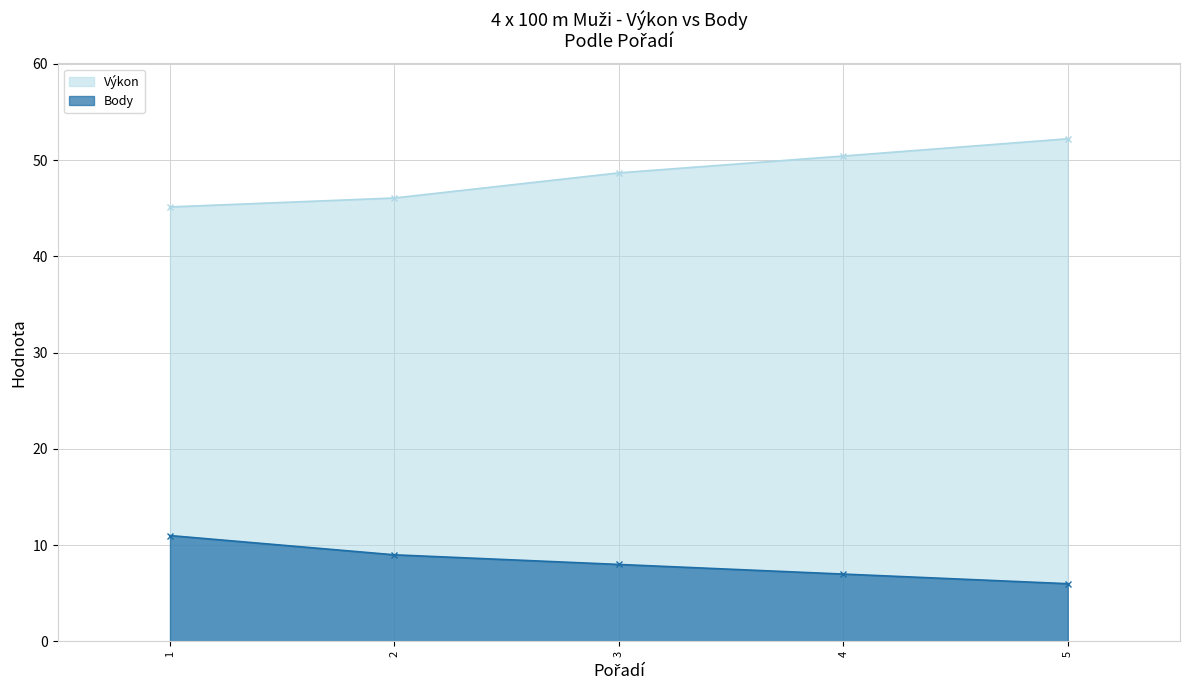

At which category is the sum across all series the highest?

5